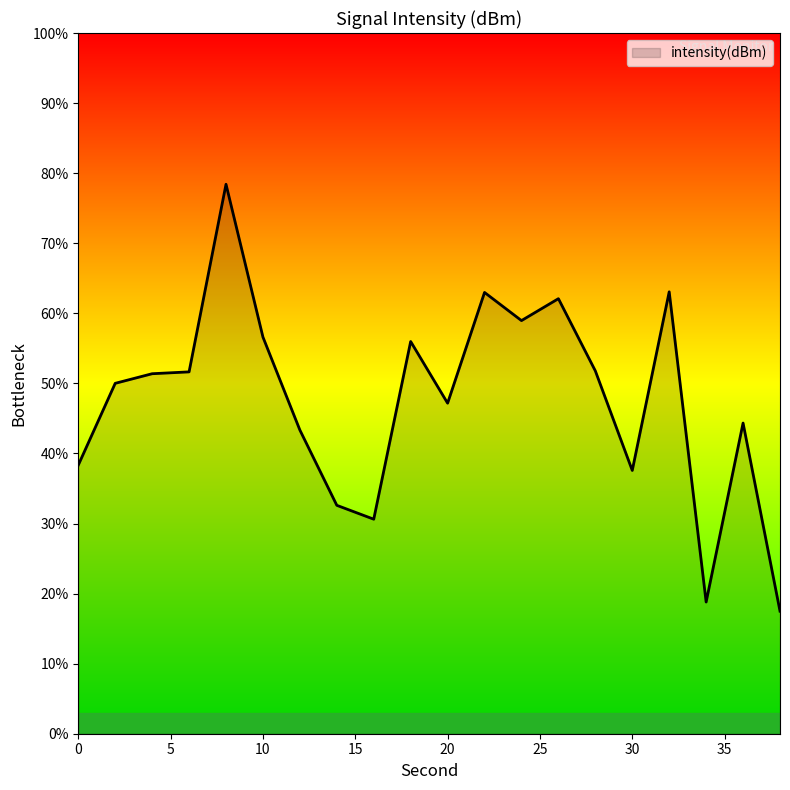

What is the difference between the maximum and minimum values?

60.9